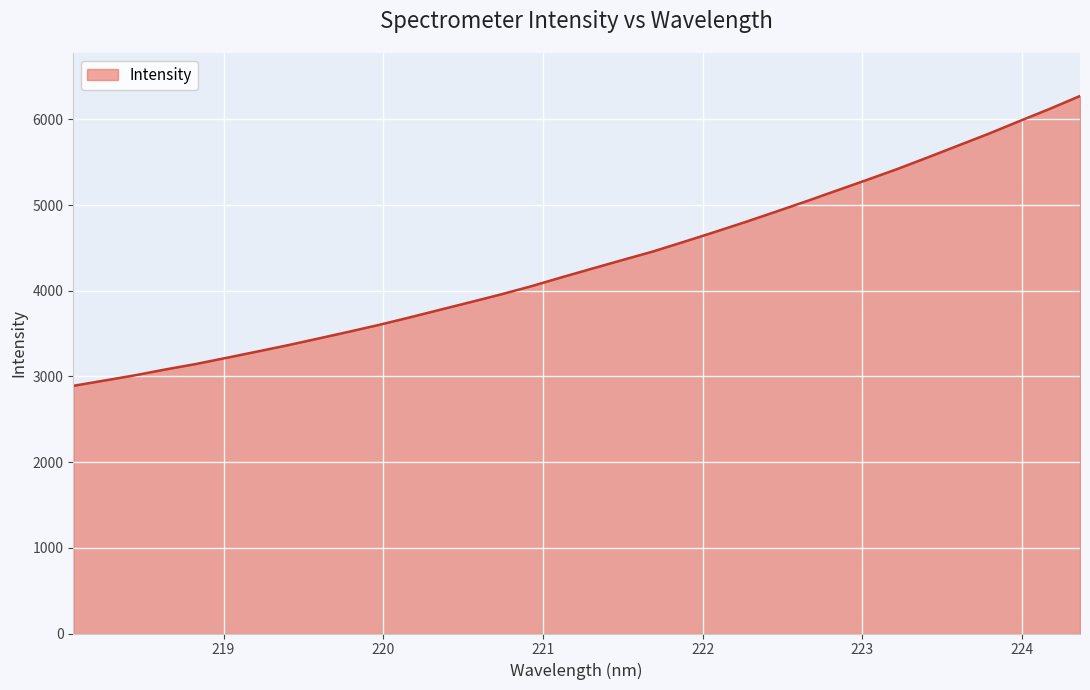

What is the maximum value shown in the chart?

6273.0